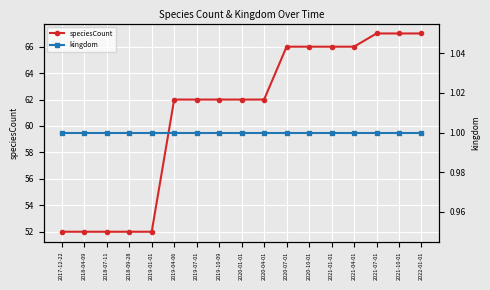

True or false: speciesCount and kingdom cross at least once.

False